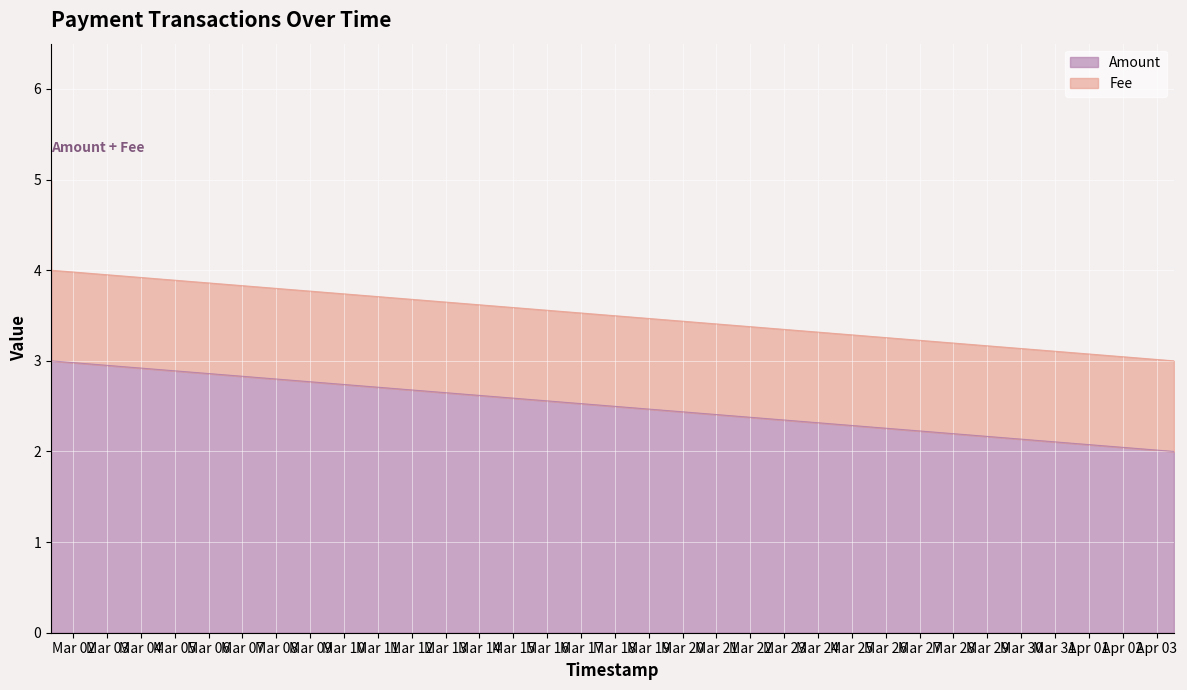

What is the difference between the maximum and minimum values in the Amount series?

2.0